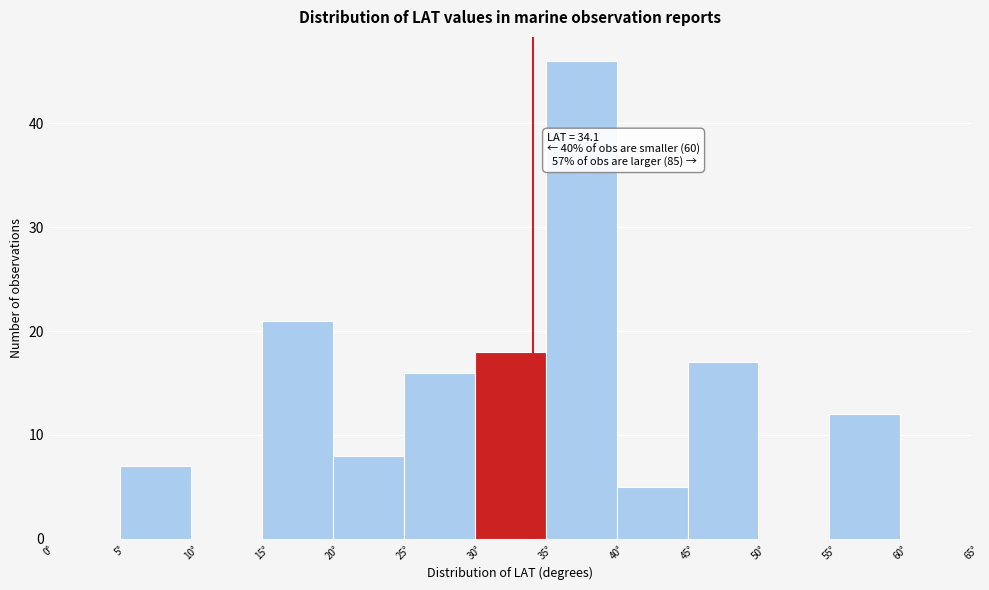

Which range on the x-axis has the tallest bar?

35 to 40